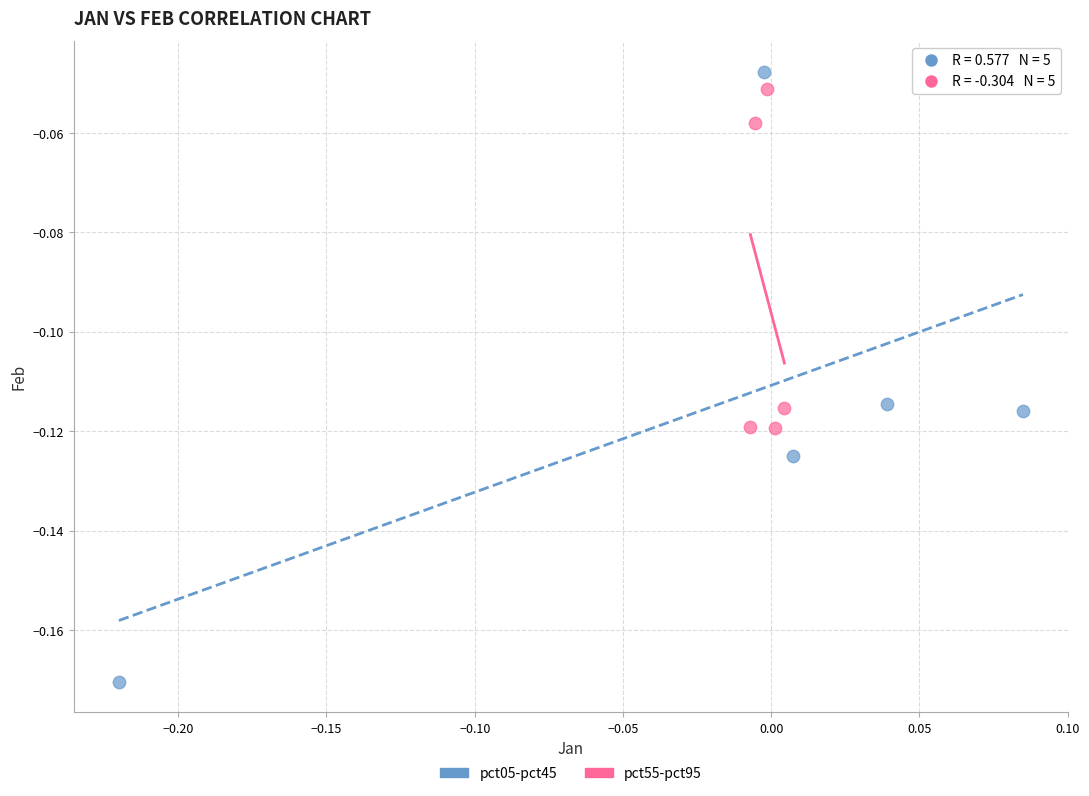

Which series has the widest spread of Y values?

pct05-pct45